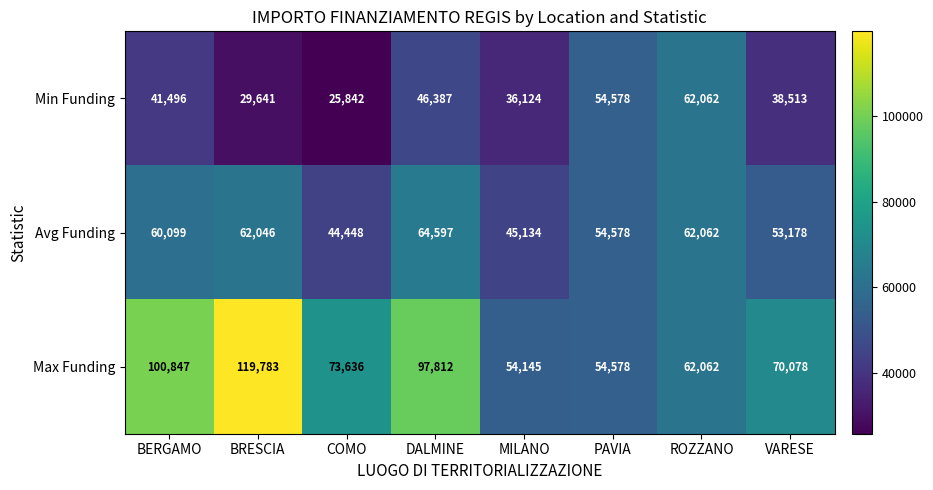

What value does the Max Funding series have at PAVIA?

54578